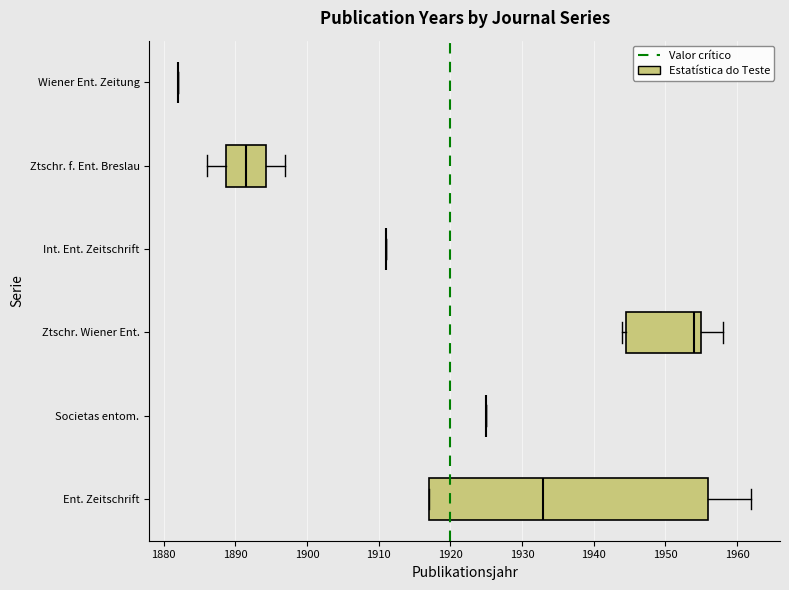

Reading bottom to top, read every box against the x-axis: the position of its median line, the range the box covers, and the ends of its whiskers. The values are not printed on the chart, so give them approximately, as read against the axis.

Ent. Zeitschrift: median 1933, box 1917 to 1956, whiskers 1917 to 1962
Societas entom.: box collapsed to a line at 1925, whiskers 1925 to 1925
Ztschr. Wiener Ent.: median 1954, box 1945 to 1955, whiskers 1944 to 1958
Int. Ent. Zeitschrift: box collapsed to a line at 1911, whiskers 1911 to 1911
Ztschr. f. Ent. Breslau: median 1892, box 1889 to 1894, whiskers 1886 to 1897
Wiener Ent. Zeitung: box collapsed to a line at 1882, whiskers 1882 to 1882